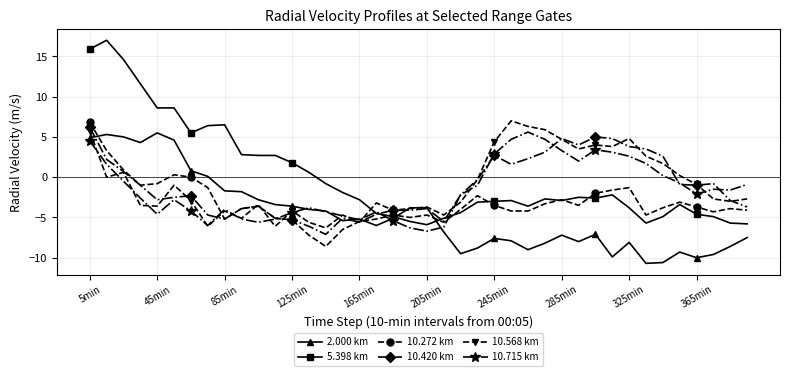

What is the value of the 2.000 km point at the 27th from the left?

-9.0